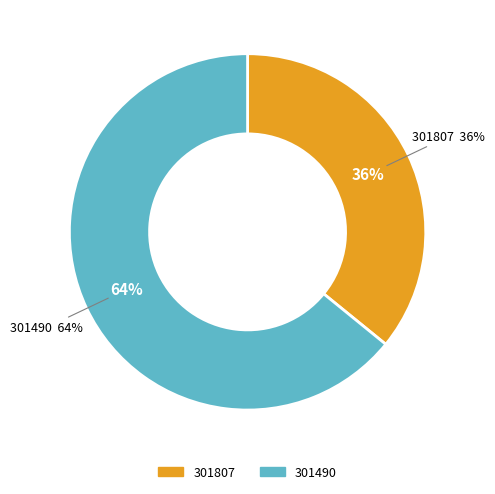

How many slices are in this pie chart?

2